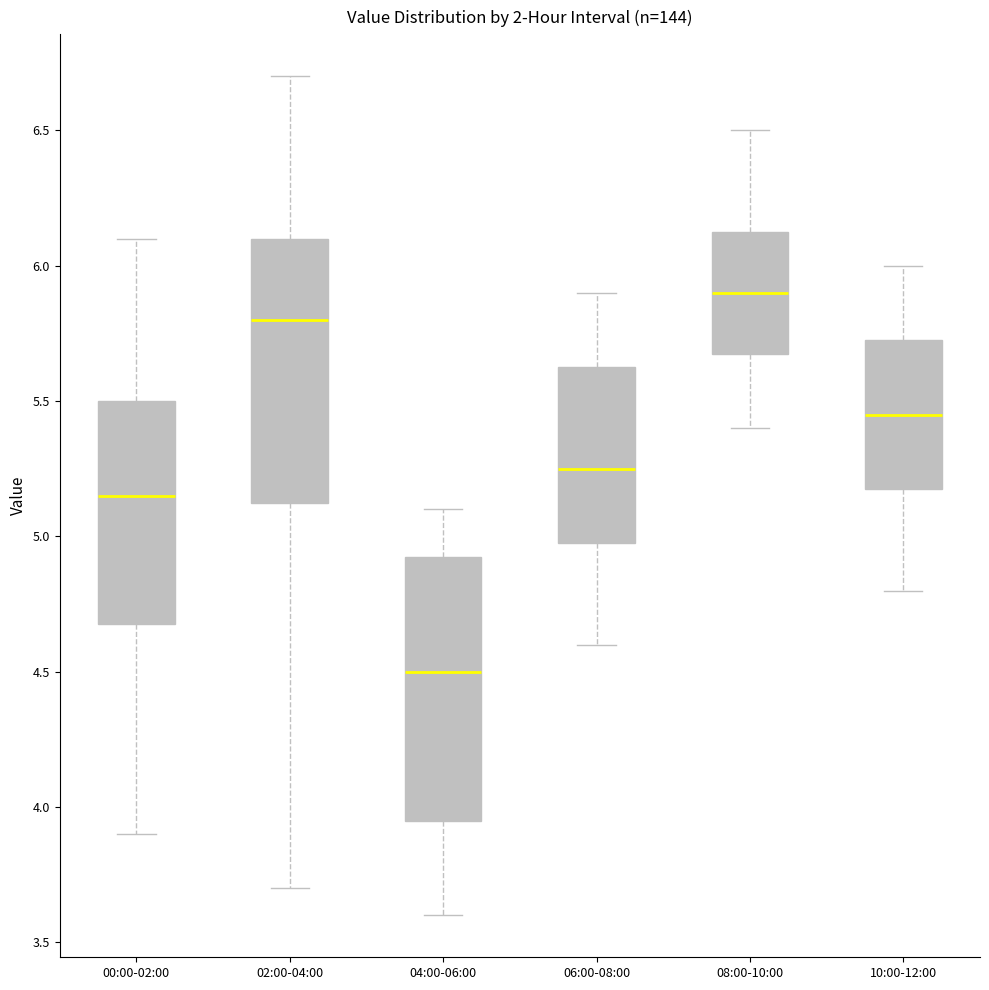

Reading left to right, transcribe this box plot: for each box, give where its median line is, the range the box spans, and where its two whiskers end, as read against the y-axis. The values are not printed on the chart, so give them approximately, as read against the axis.

00:00-02:00: median 5.15, box 4.70 to 5.50, whiskers 3.90 to 6.10
02:00-04:00: median 5.80, box 5.15 to 6.10, whiskers 3.70 to 6.70
04:00-06:00: median 4.50, box 3.95 to 4.95, whiskers 3.60 to 5.10
06:00-08:00: median 5.25, box 5.00 to 5.65, whiskers 4.60 to 5.90
08:00-10:00: median 5.90, box 5.70 to 6.15, whiskers 5.40 to 6.50
10:00-12:00: median 5.45, box 5.20 to 5.75, whiskers 4.80 to 6.00